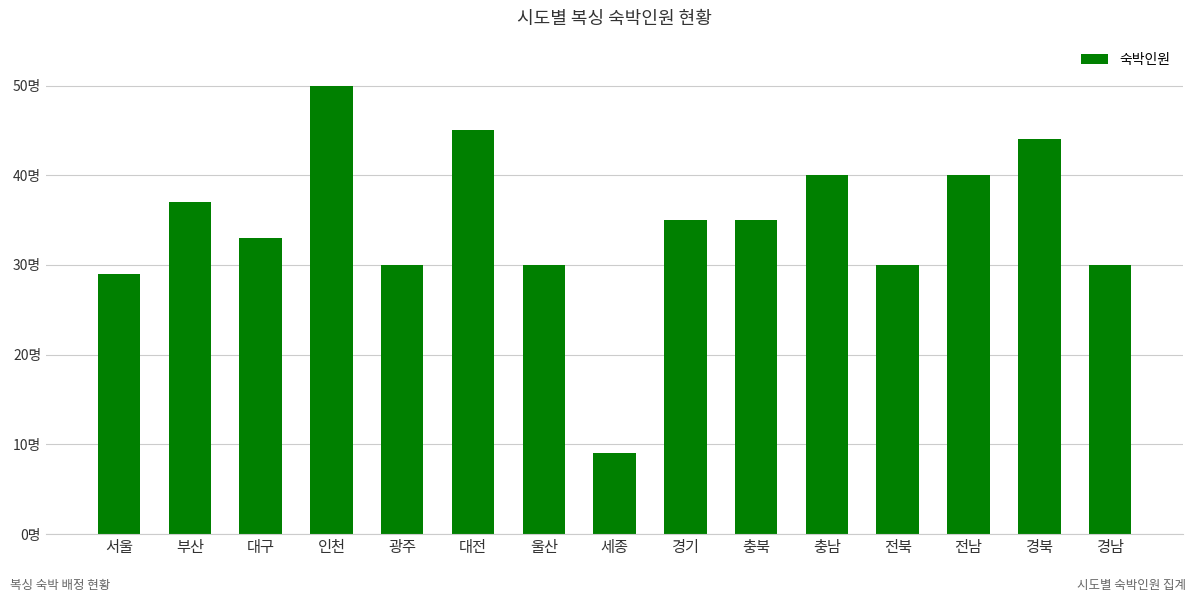

What is the label of the 14th bar from the right?

부산